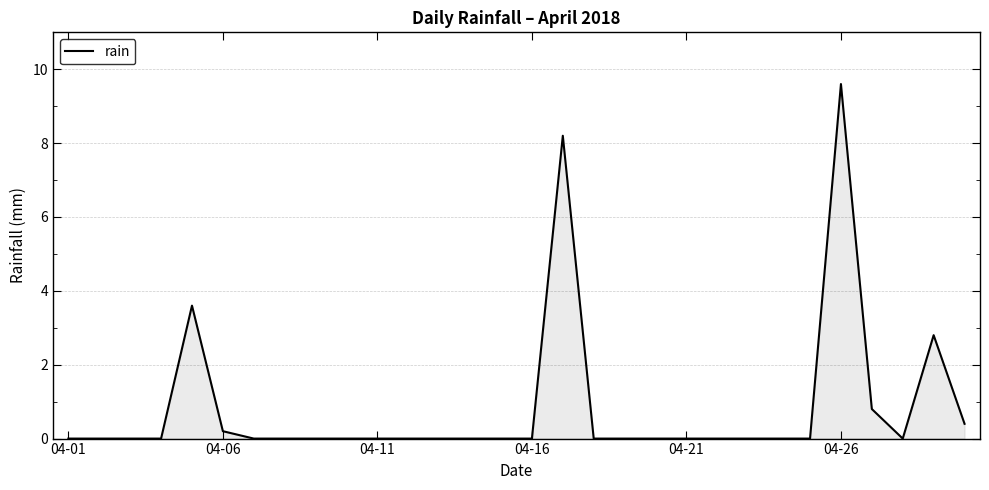

What is the greatest value displayed?

9.6